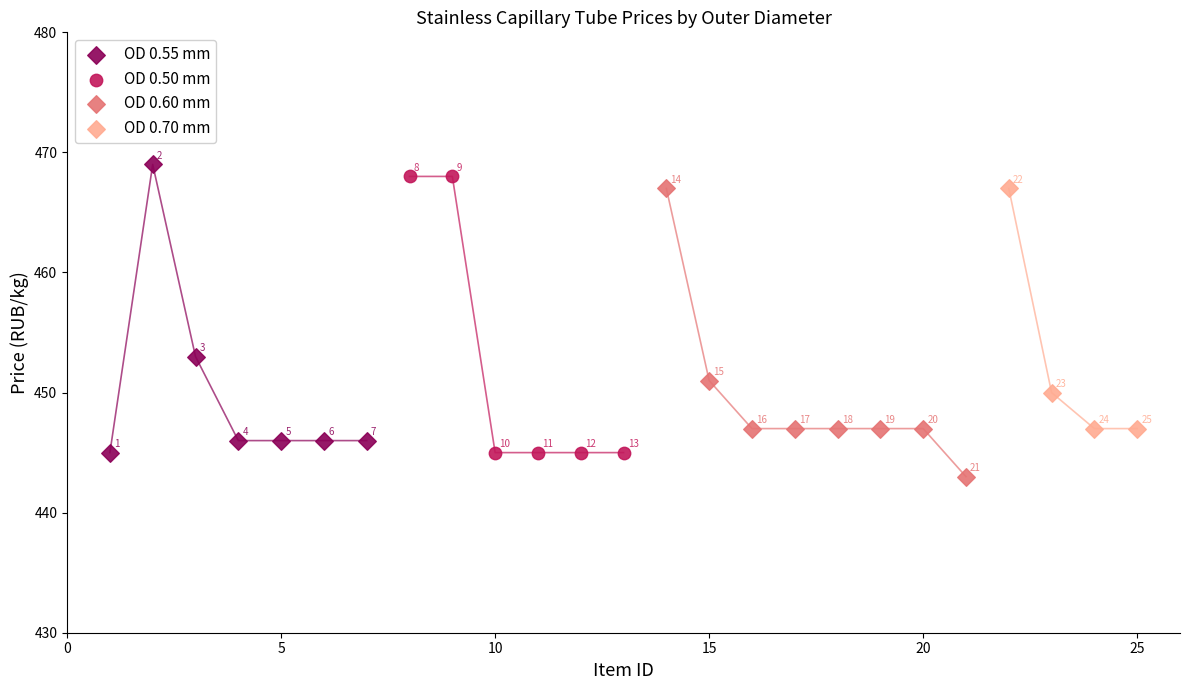

Which series contains the lowest Y value?

OD 0.60 mm